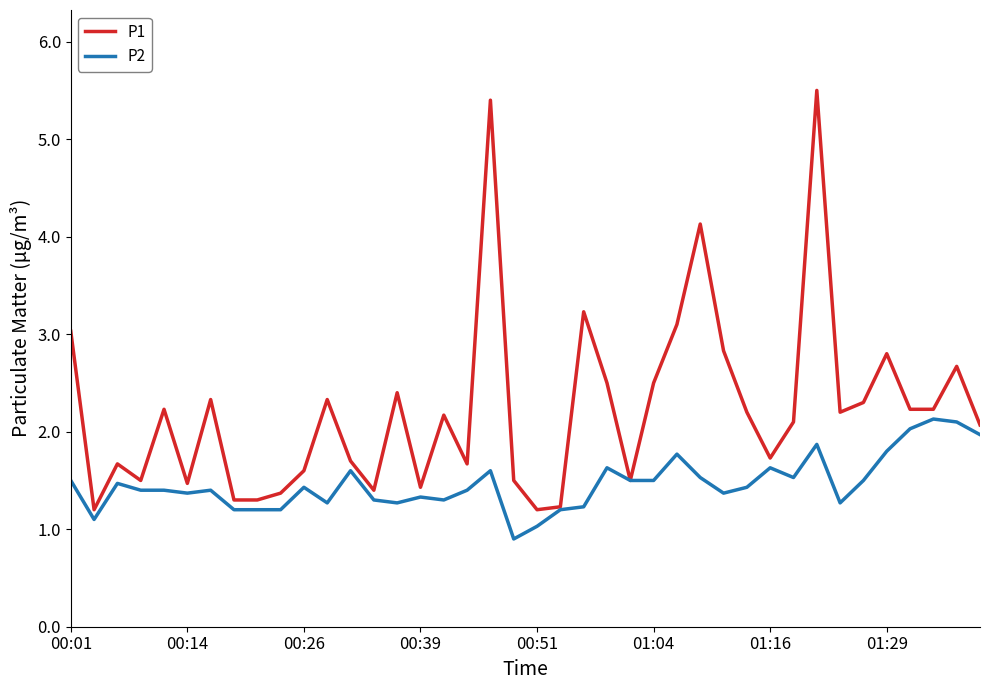

Which series has the largest total across all categories?

P1